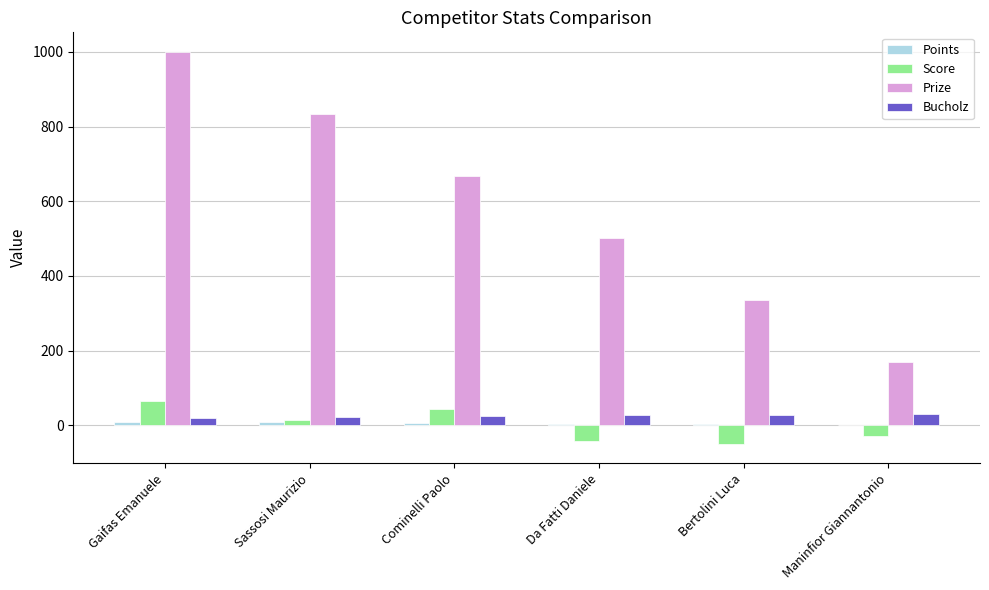

Which series changed the most between Gaifas Emanuele and Maninfior Giannantonio?

Prize